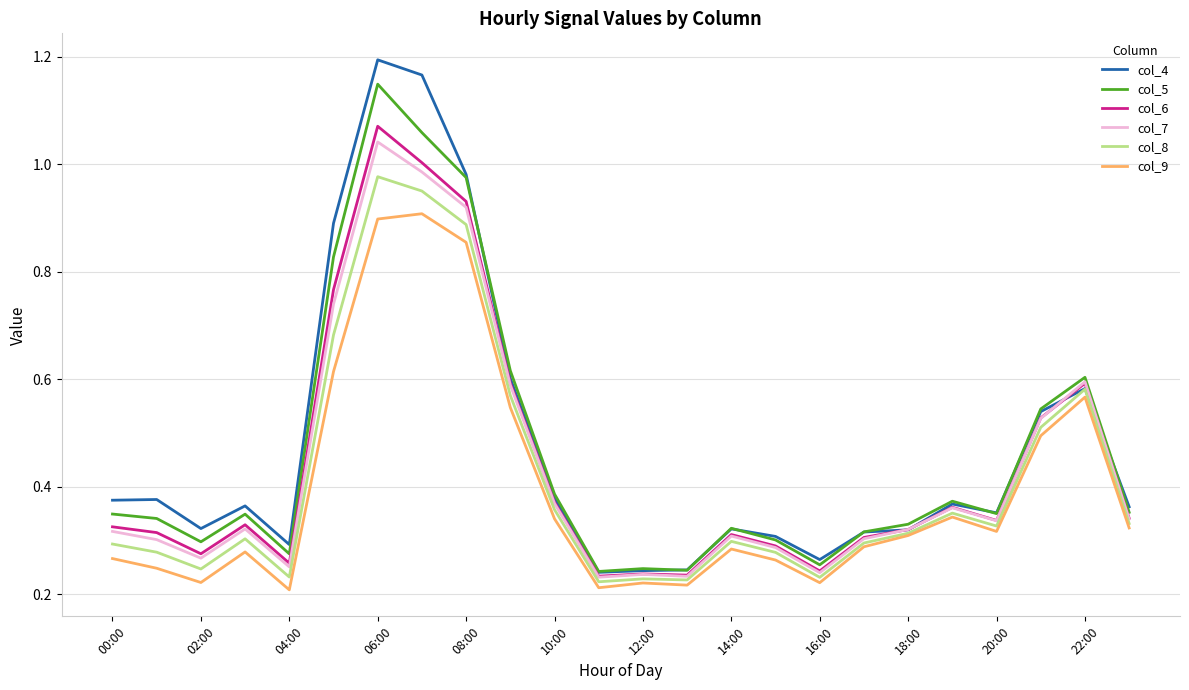

How many series are shown in this chart?

6